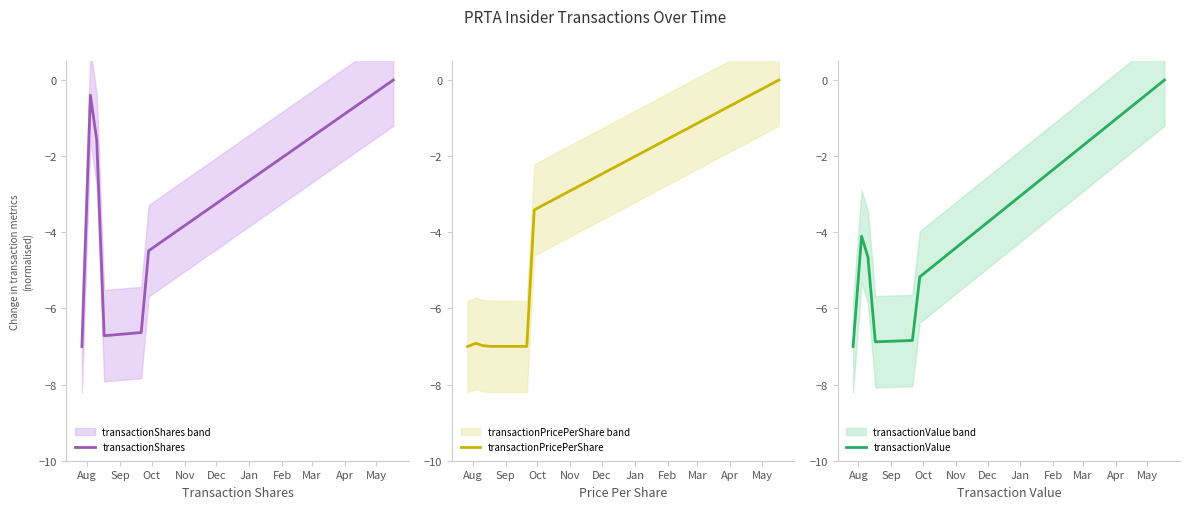

What is the lowest value of the transactionValue series?

-7.0